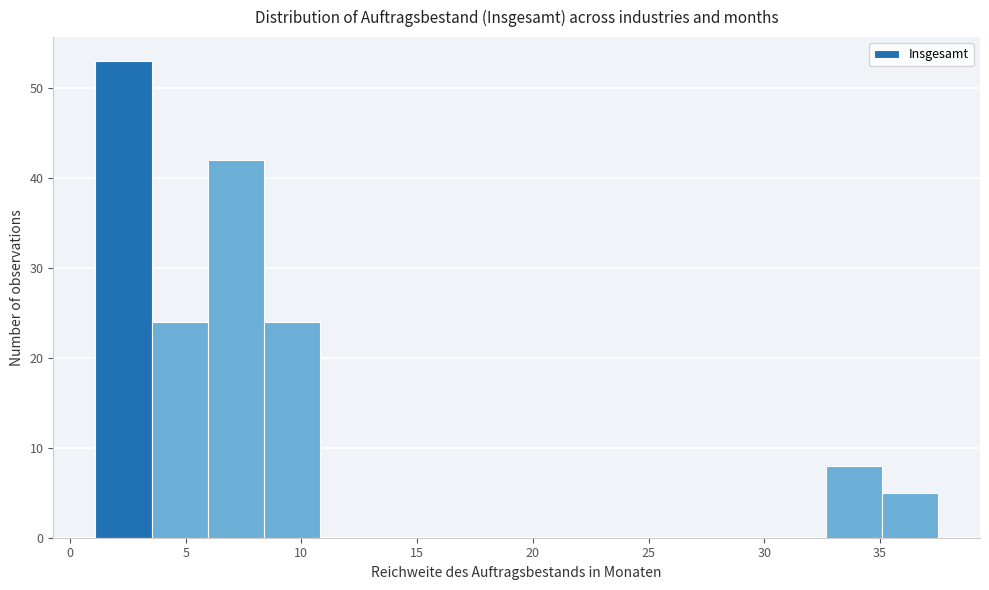

Reading left to right, transcribe this chart: for each bar, give the range it covers on the x-axis and its height. Neither the bar edges nor the heights are printed on the chart, so give them approximately, as read against the axes.

1.0 to 3.5: 53
3.5 to 6.0: 24
6.0 to 8.5: 42
8.5 to 11.0: 24
11.0 to 13.0: 0
13.0 to 15.5: 0
15.5 to 18.0: 0
18.0 to 20.5: 0
20.5 to 23.0: 0
23.0 to 25.5: 0
25.5 to 28.0: 0
28.0 to 30.0: 0
30.0 to 32.5: 0
32.5 to 35.0: 8
35.0 to 37.5: 5